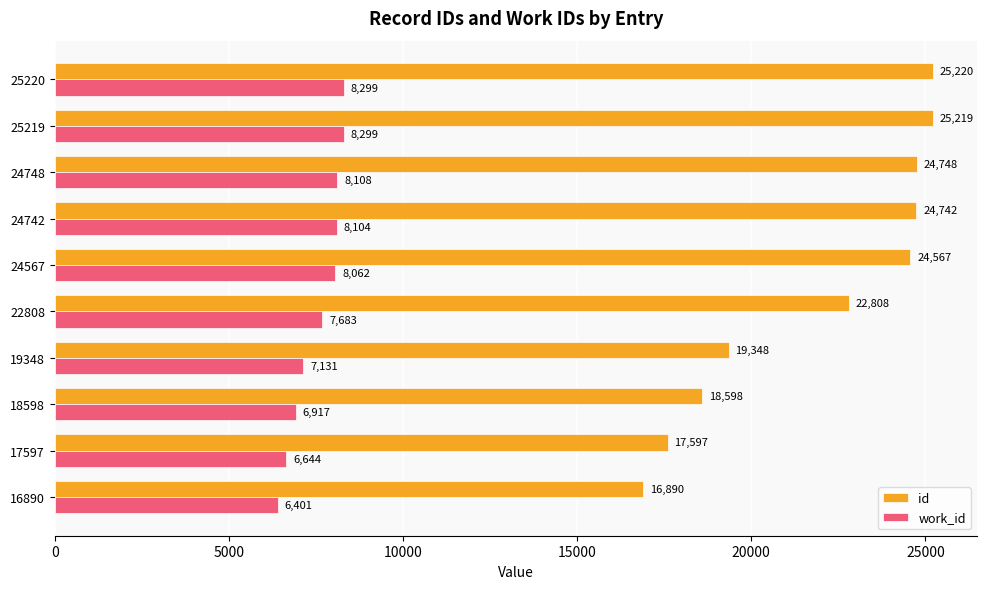

Between 24567 and 25220, which series saw the biggest shift?

id